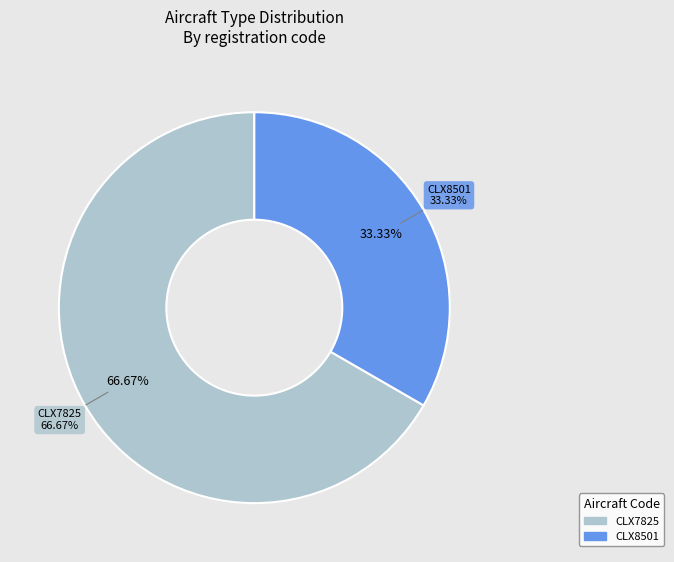

How much of the chart is everything except CLX7825?

33.3%